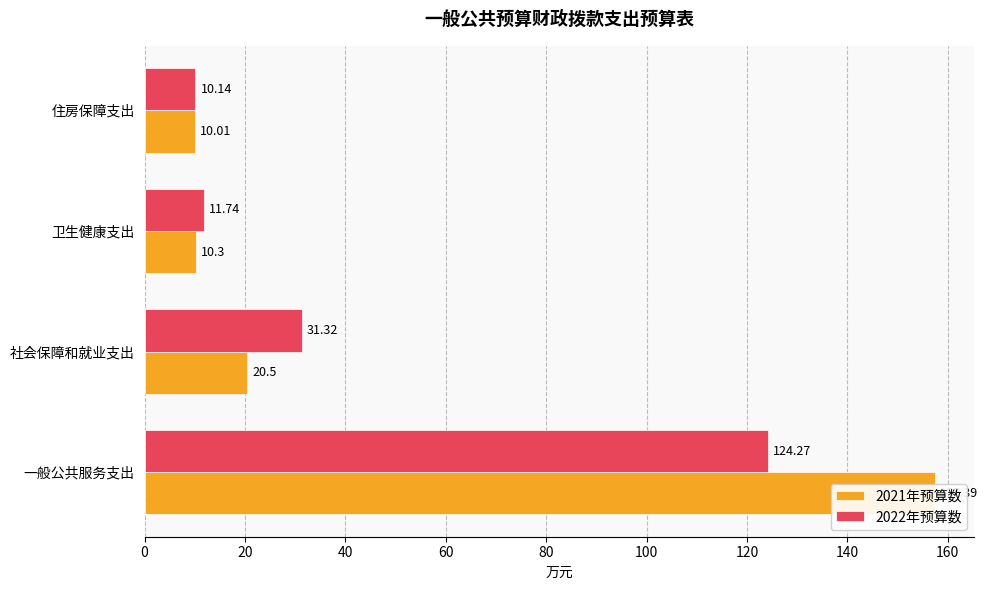

What is the value of the 2021年预算数 bar at the 1st from the left?

157.4